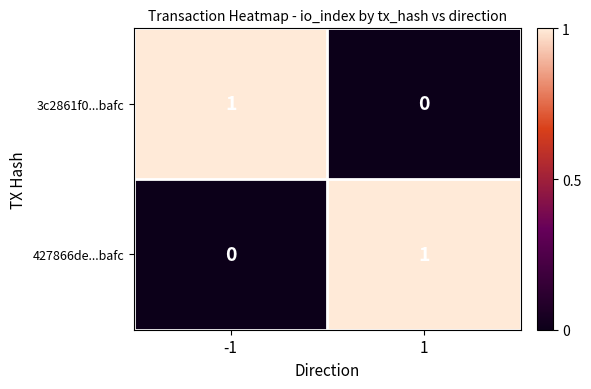

True or false: 427866de...bafc has a value of 0 at -1.

True